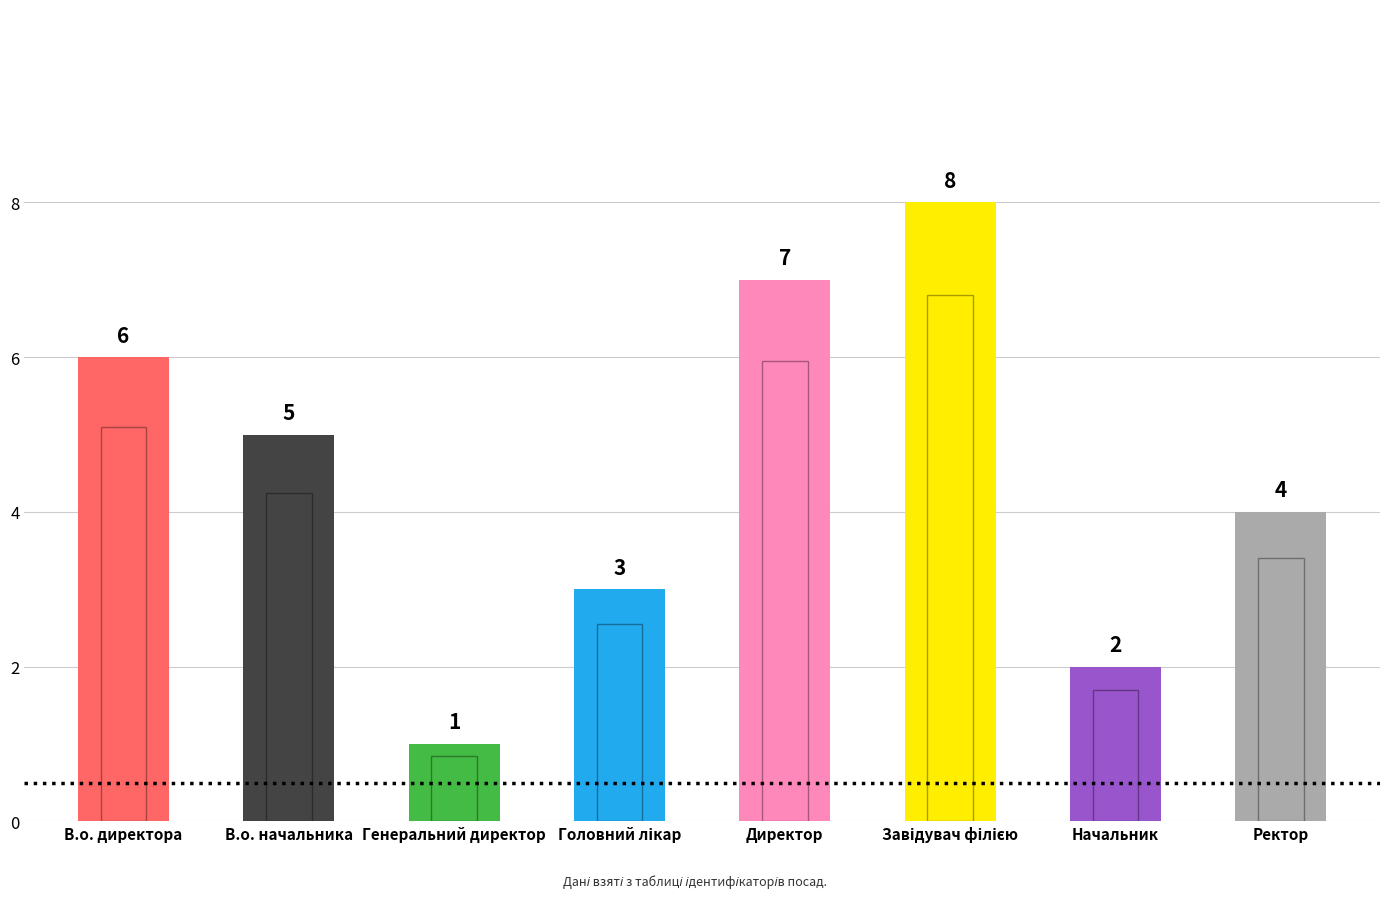

What is the difference between the maximum and minimum values?

7